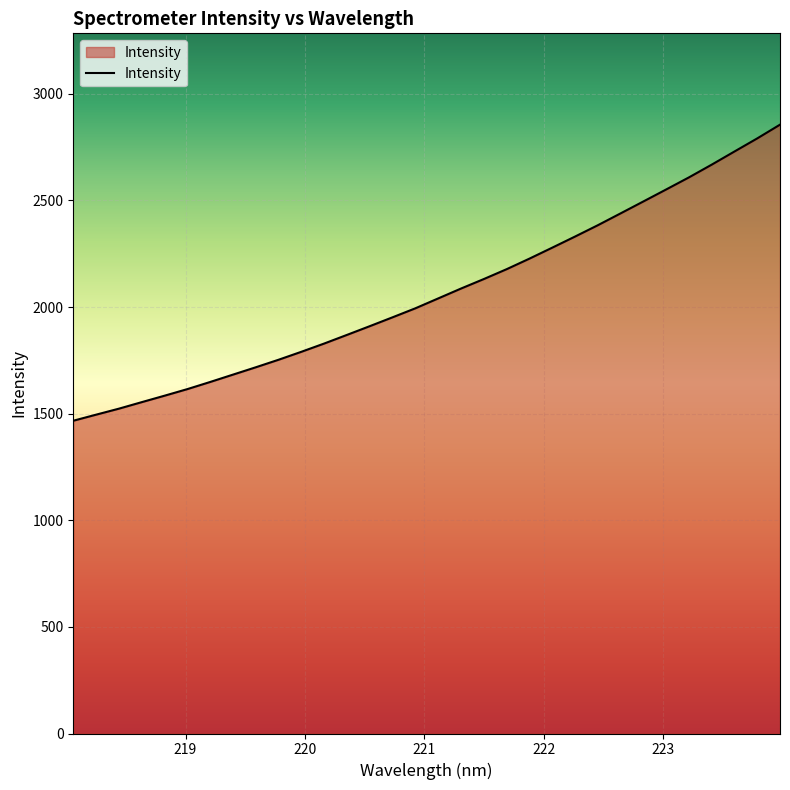

What is the difference between the maximum and minimum values?

1388.5